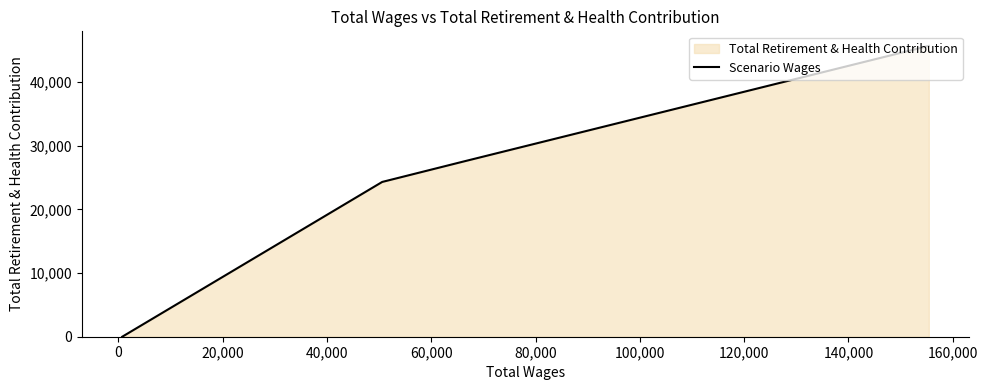

Count the number of values greater than 27544.

1